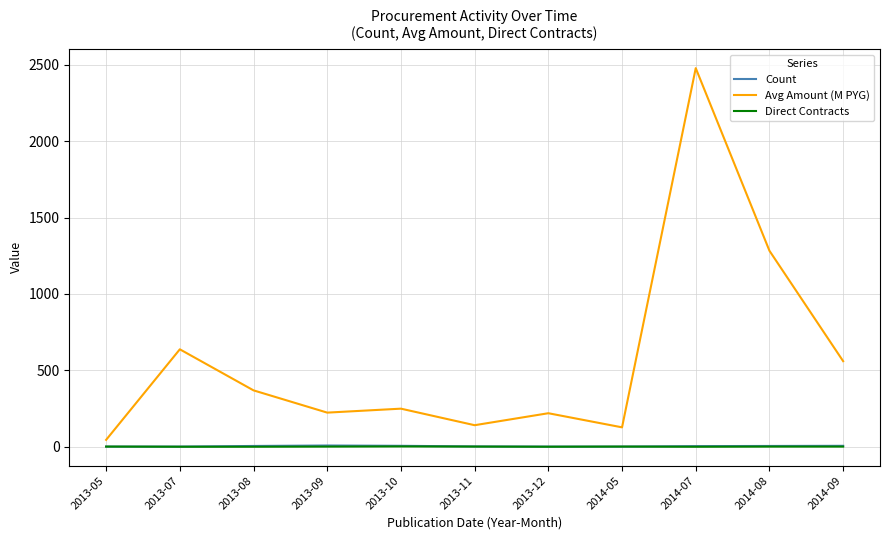

The value of Avg Amount (M PYG) at 2014-09 is 560.1. True or false?

True